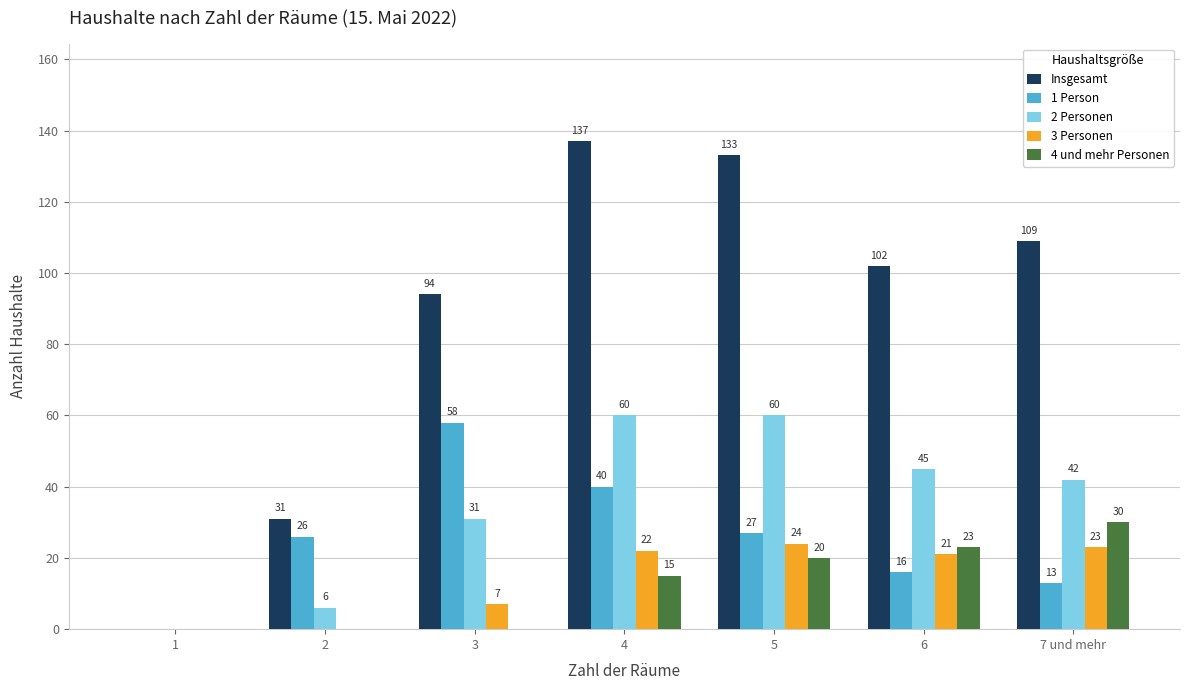

What is the approximate value of Insgesamt at 7 und mehr, to the nearest 5?

110